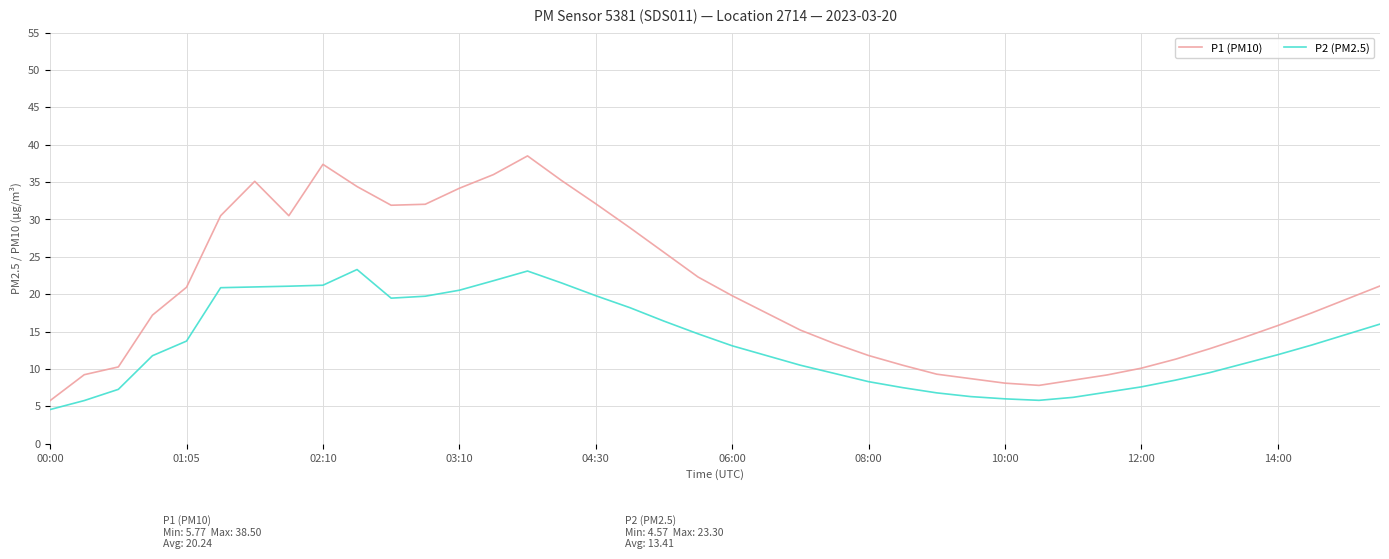

True or false: P1 (PM10) and P2 (PM2.5) intersect in this chart.

False